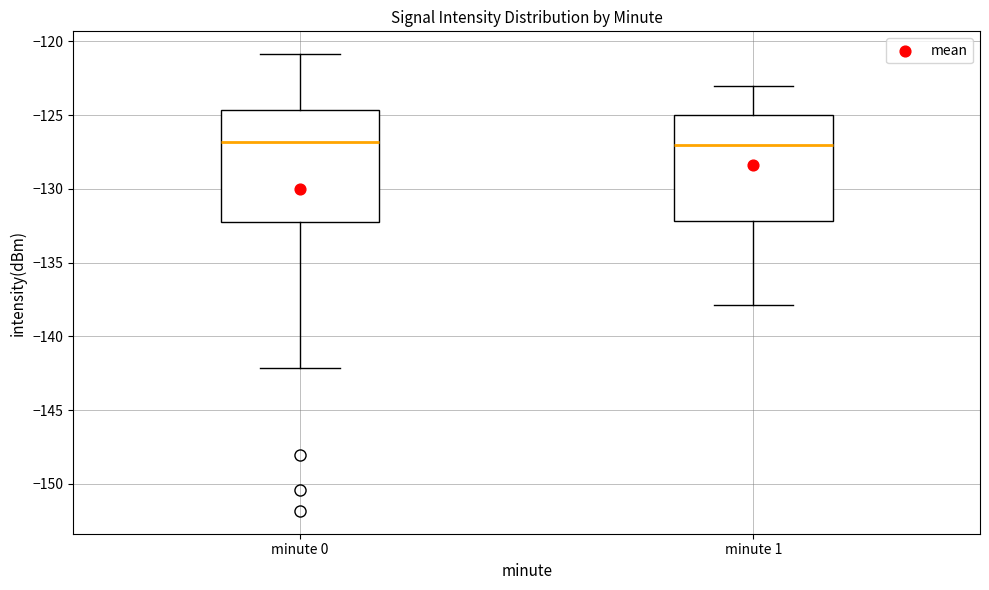

Reading left to right, transcribe this box plot: for each box, give where its median line is, the range the box spans, and where its two whiskers end, as read against the y-axis. The values are not printed on the chart, so give them approximately, as read against the axis.

minute 0: median -127.0, box -132.0 to -124.5, whiskers -142.0 to -121.0
minute 1: median -127.0, box -132.0 to -125.0, whiskers -138.0 to -123.0